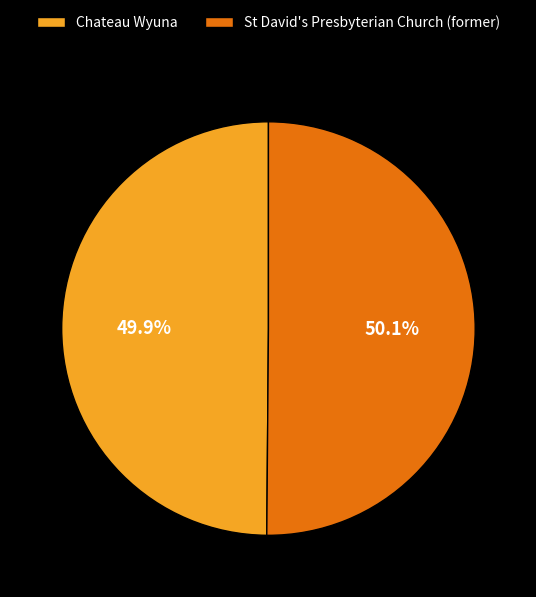

What is the ratio of the value at St David's Presbyterian Church (former) to the value at Chateau Wyuna?

1.0